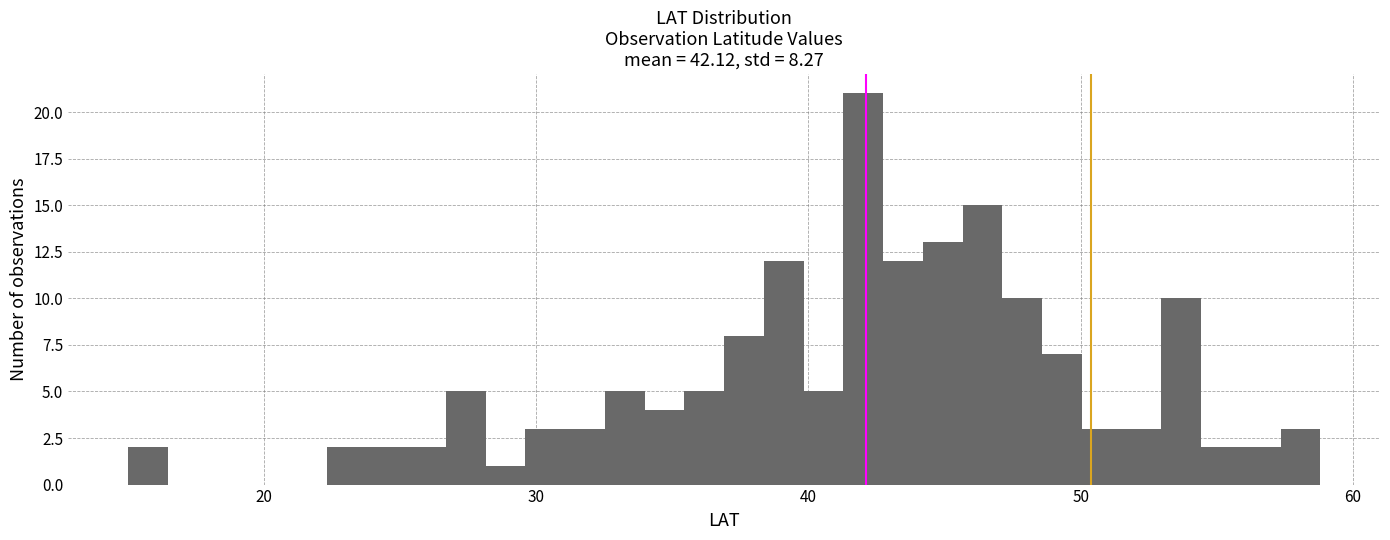

Around what value on the x-axis is the tallest bar? Give the approximate position of its centre, as read against the axis.

42